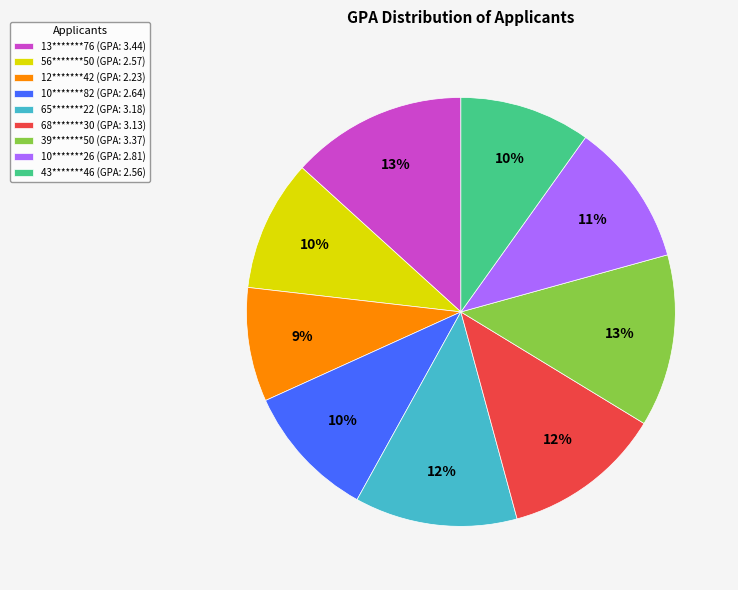

To the nearest percent, what is the average slice percentage?

11%